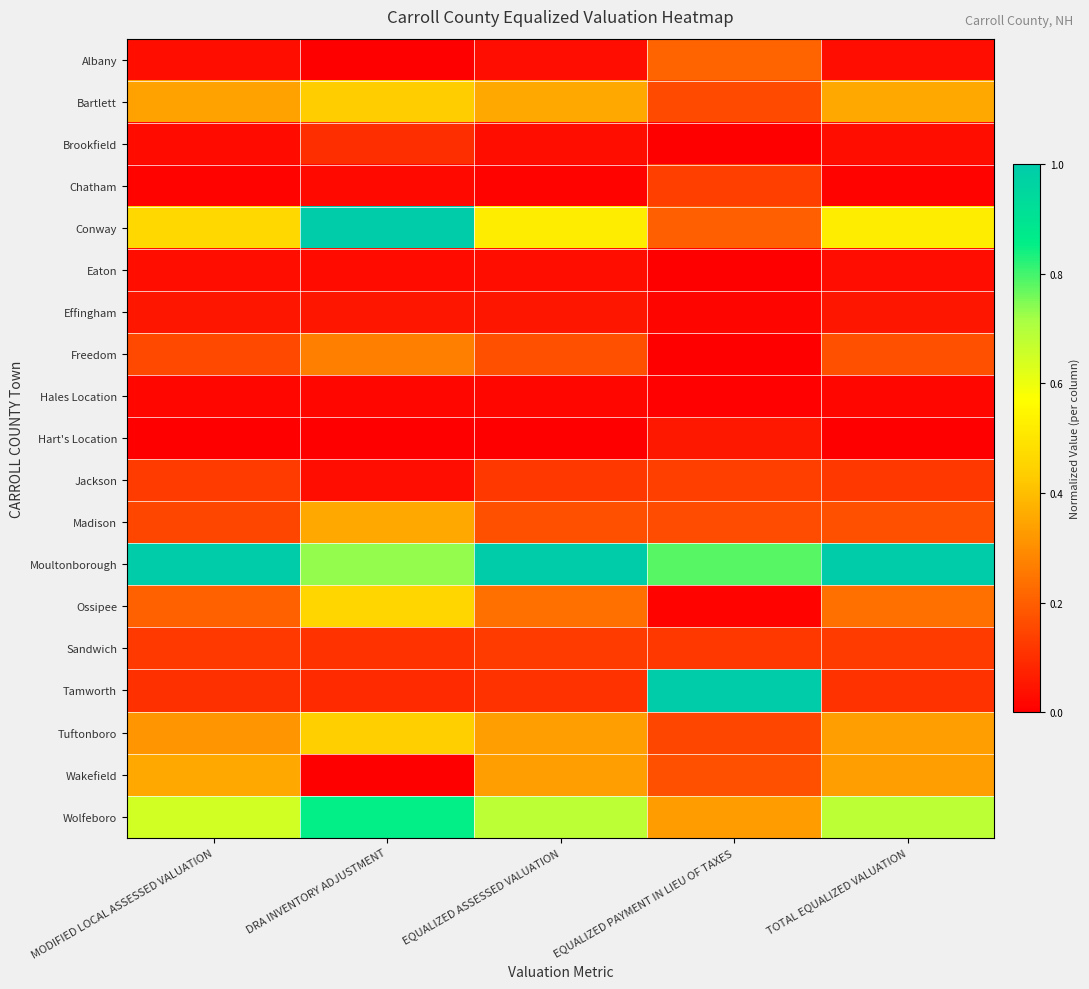

Which series has the largest total across all categories?

Moultonborough